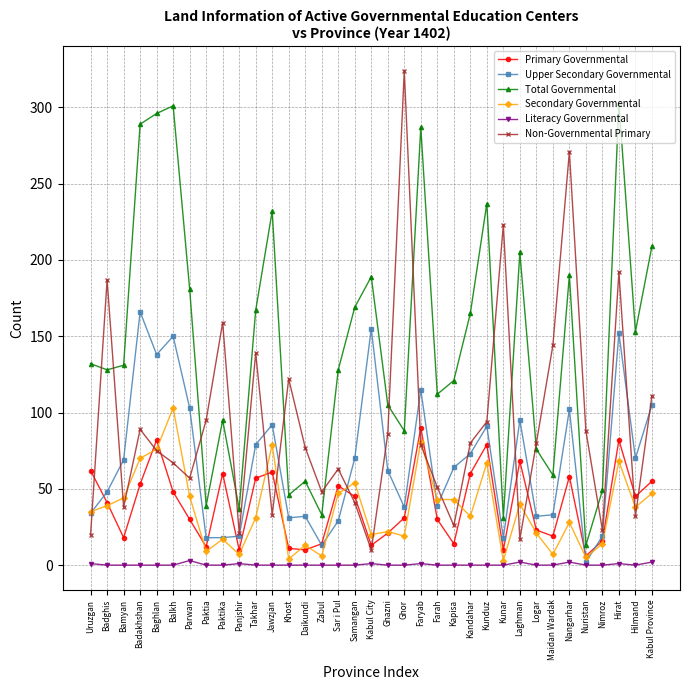

What is the label of the 2nd point from the right?

Hilmand